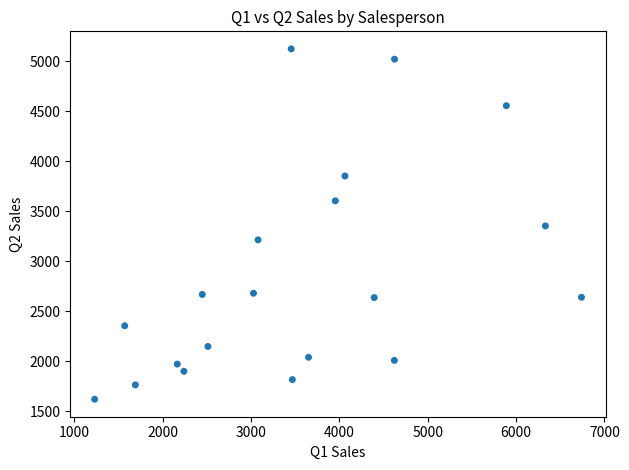

What is the range of Y values (max minus min)?

3502